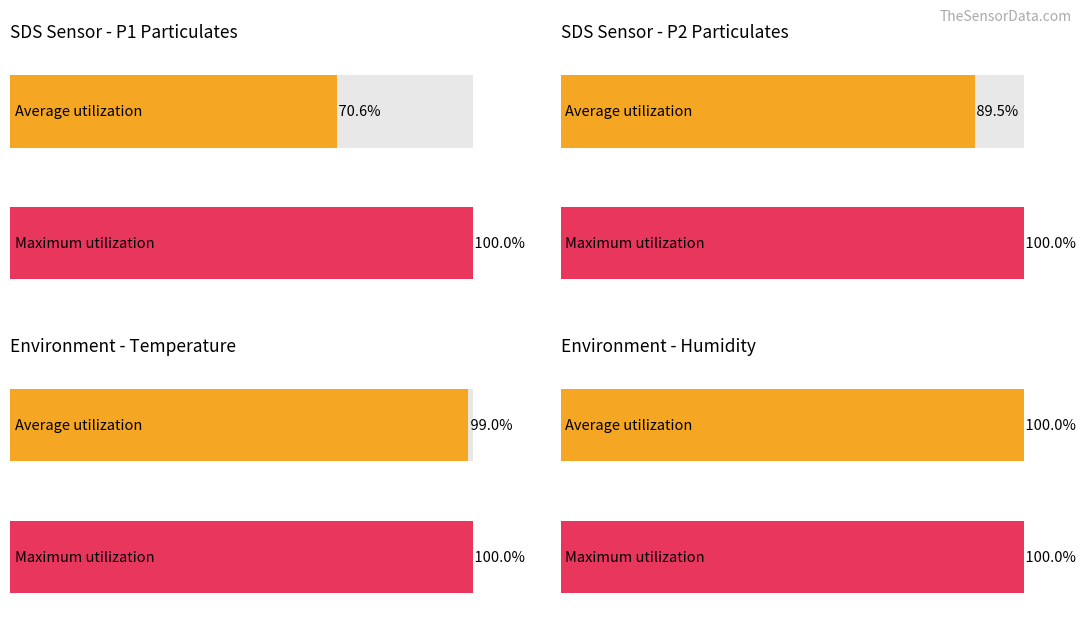

How many distinct data groups are displayed?

2